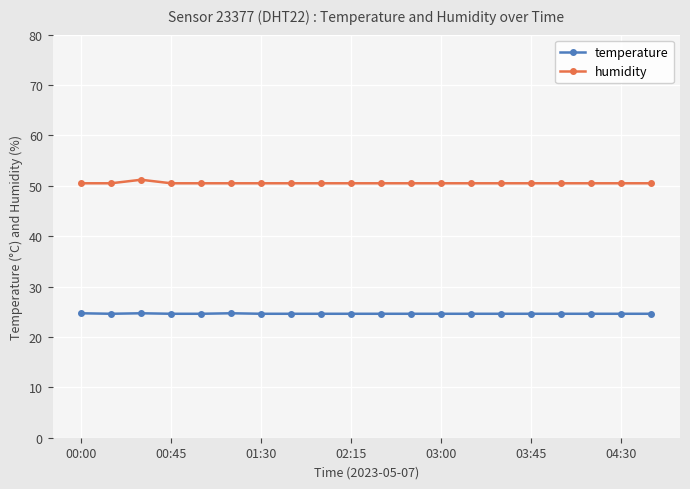

What is the value of the temperature point at the 13th from the left?

24.6